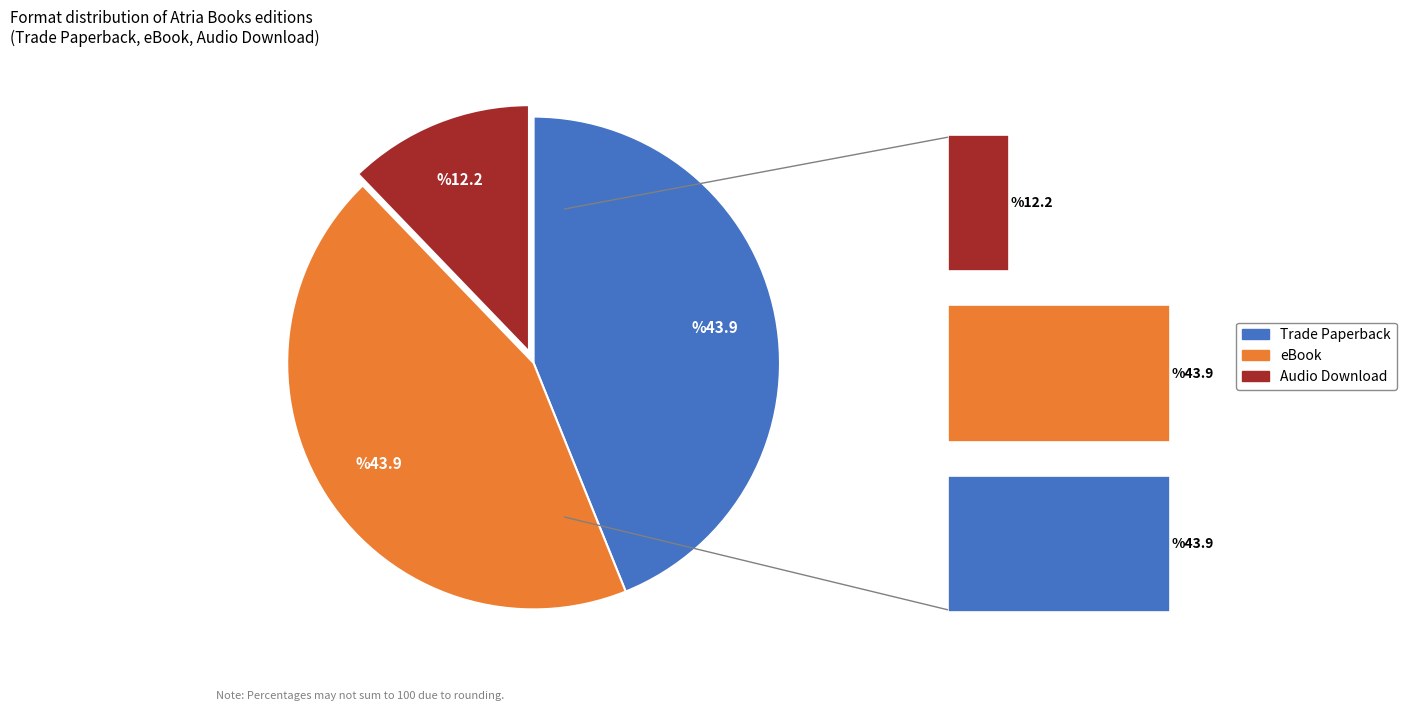

Does Trade Paperback represent more than half of the total?

No